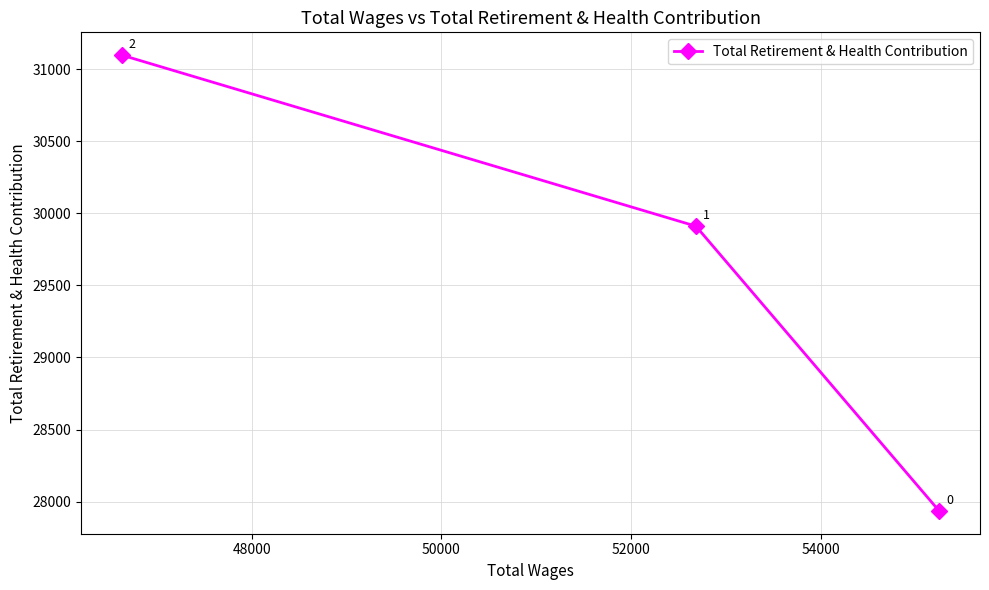

What is the minimum value shown in the chart?

27935